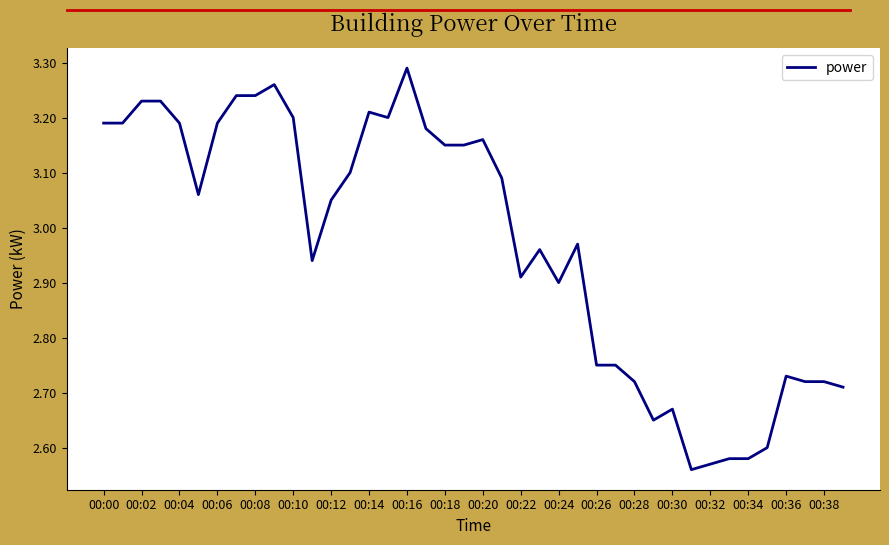

What is the difference between the maximum and minimum values?

0.7